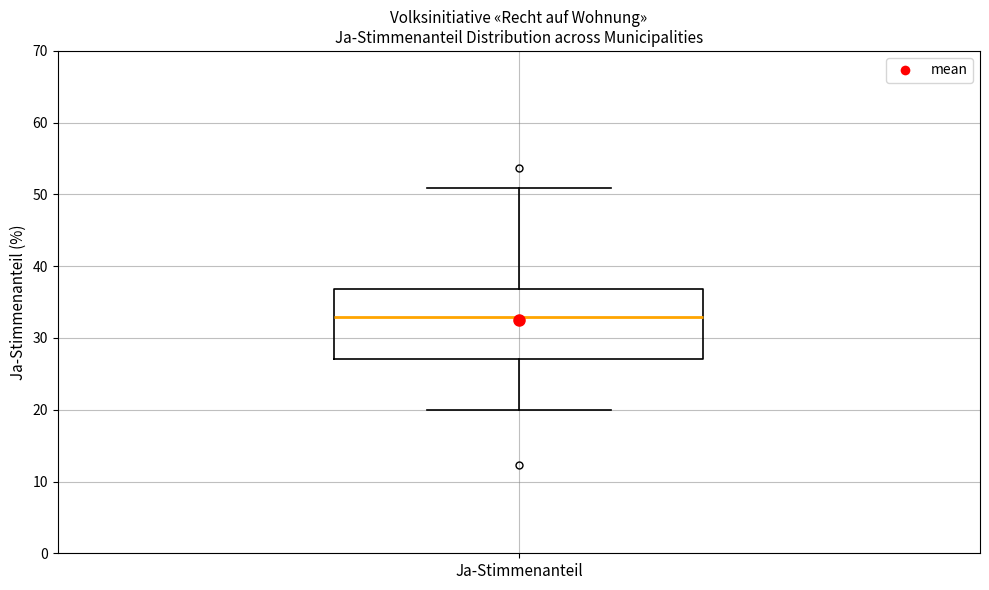

Transcribe this box plot: give where the median line is, the range the box spans, and where the two whiskers end, as read against the y-axis. The values are not printed on the chart, so give them approximately, as read against the axis.

median 33, box 27 to 37, whiskers 20 to 51